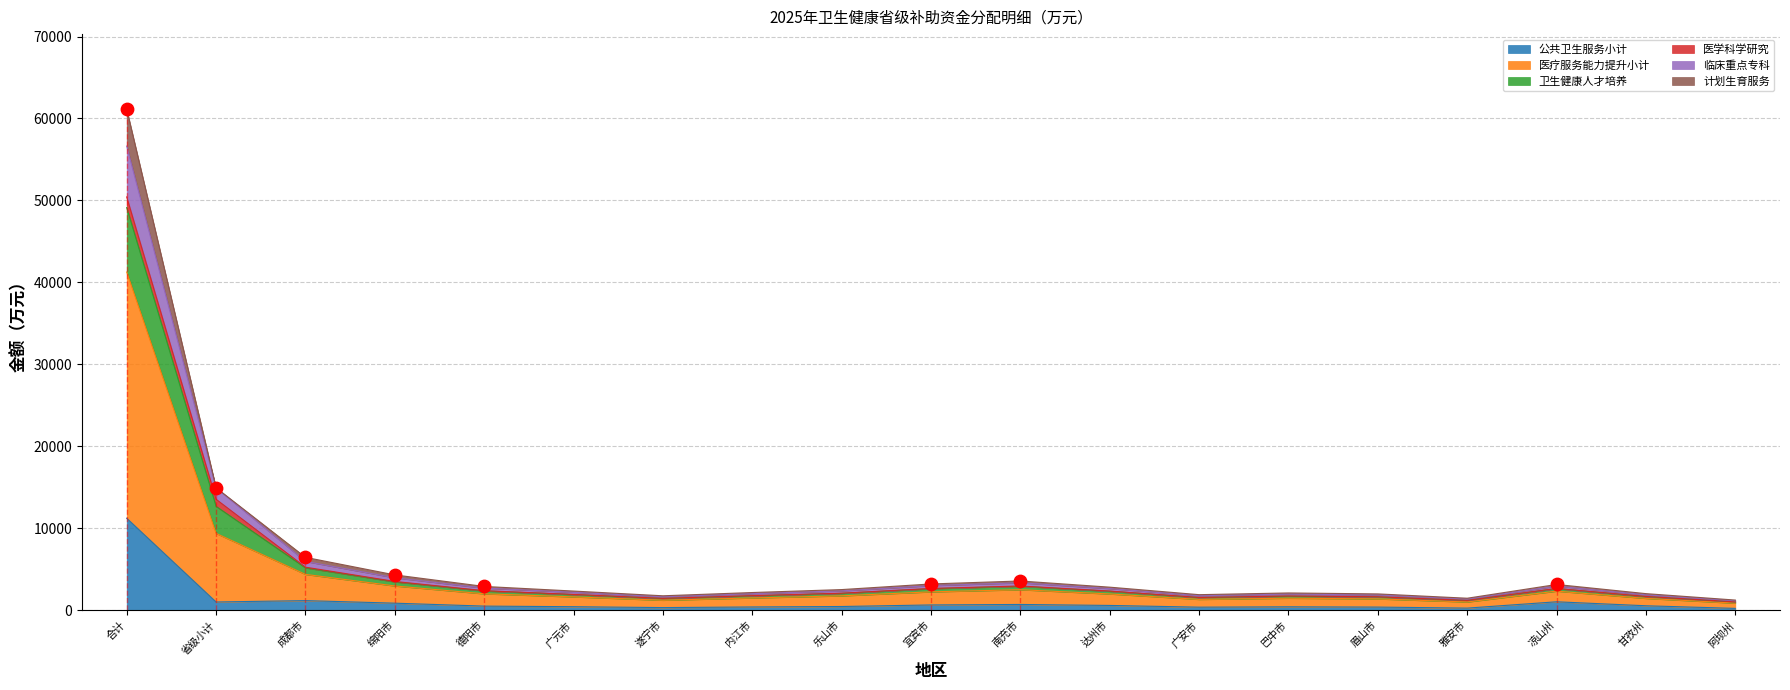

Which series has the largest Y range (max minus min)?

卫生健康人才培养